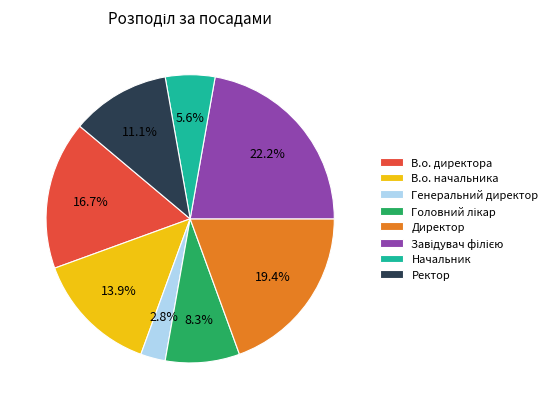

To the nearest percent, what percentage of the pie is В.о. начальника?

14%